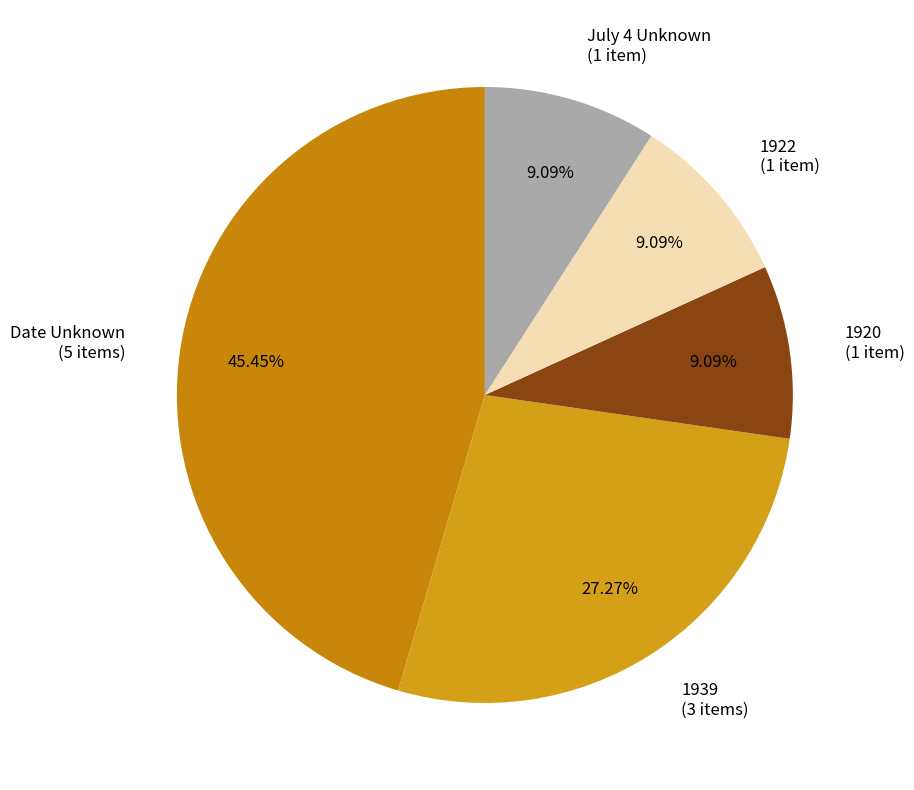

Is there a majority slice in this chart?

No